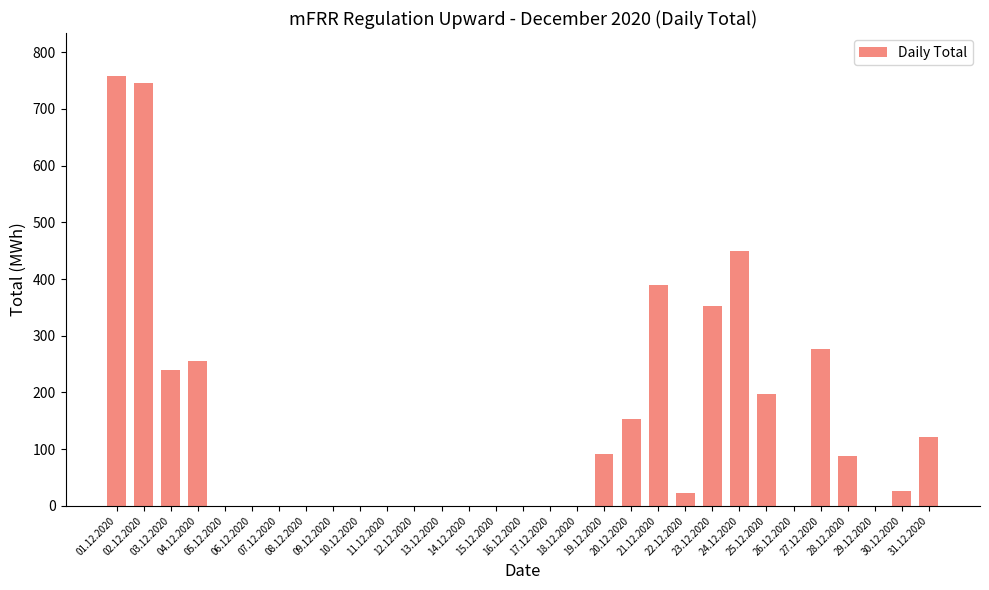

At which label is the value closest to 379?

21.12.2020